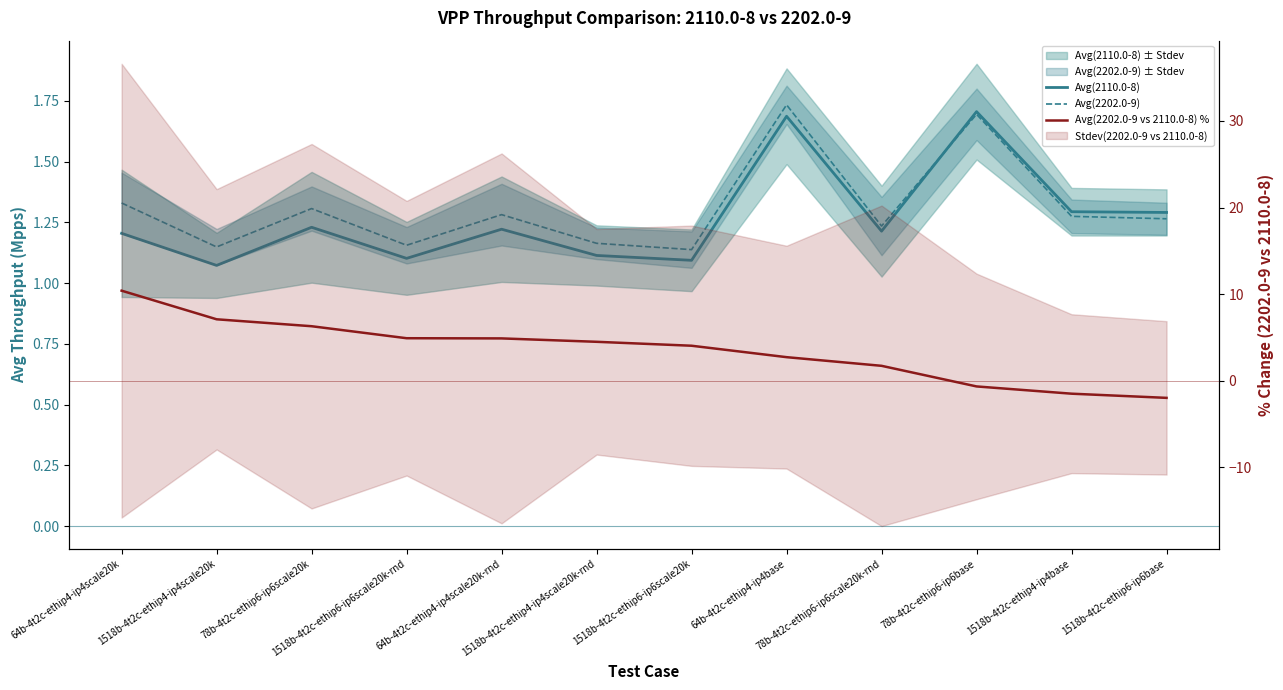

The Avg(2202.0-9 vs 2110.0-8) % series shows 6.5 at 1518b-4t2c-ethip6-ip6scale20k-rnd. True or false?

False